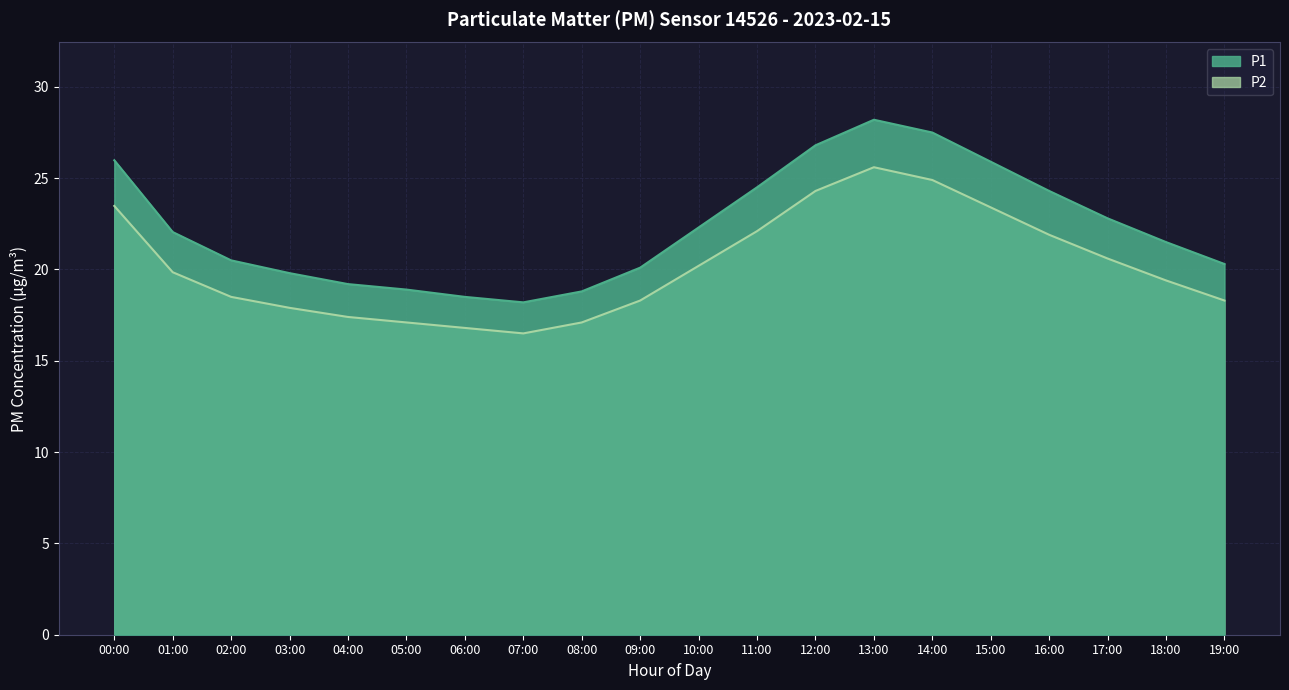

Reading left to right, extract all data points from this chart.

P1: 26.0	22.1	20.5	19.8	19.2	18.9	18.5	18.2	18.8	20.1	22.3	24.5	26.8	28.2	27.5	25.9	24.3	22.8	21.5	20.3
P2: 23.5	19.9	18.5	17.9	17.4	17.1	16.8	16.5	17.1	18.3	20.2	22.1	24.3	25.6	24.9	23.4	21.9	20.6	19.4	18.3